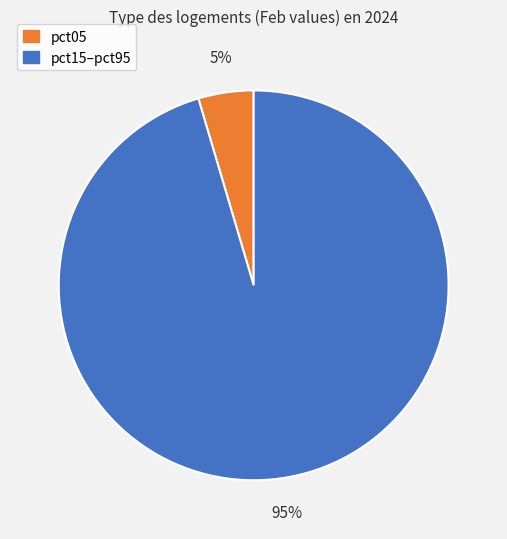

Does any single category account for the majority?

Yes